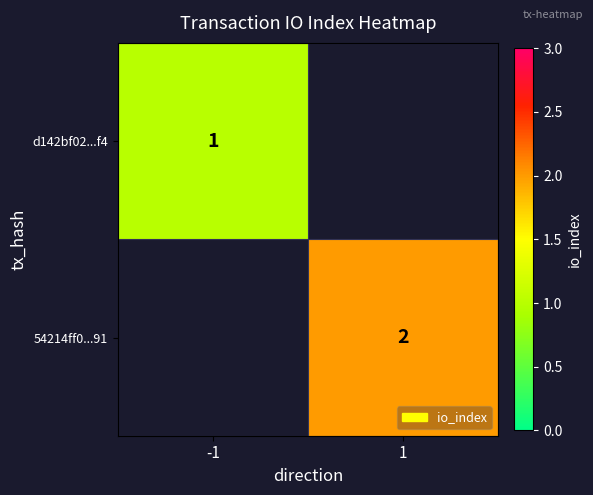

Is it true that d142bf02...f4 equals 1 at -1?

True